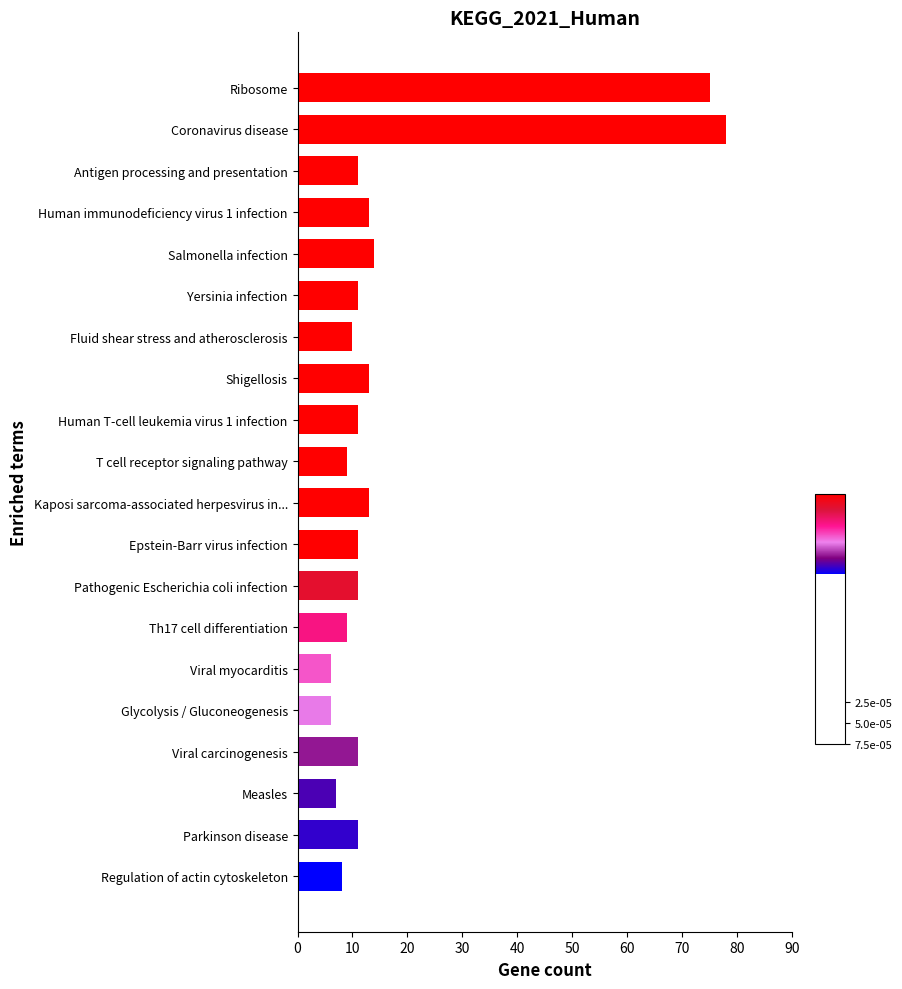

Count the number of data series in this chart.

1